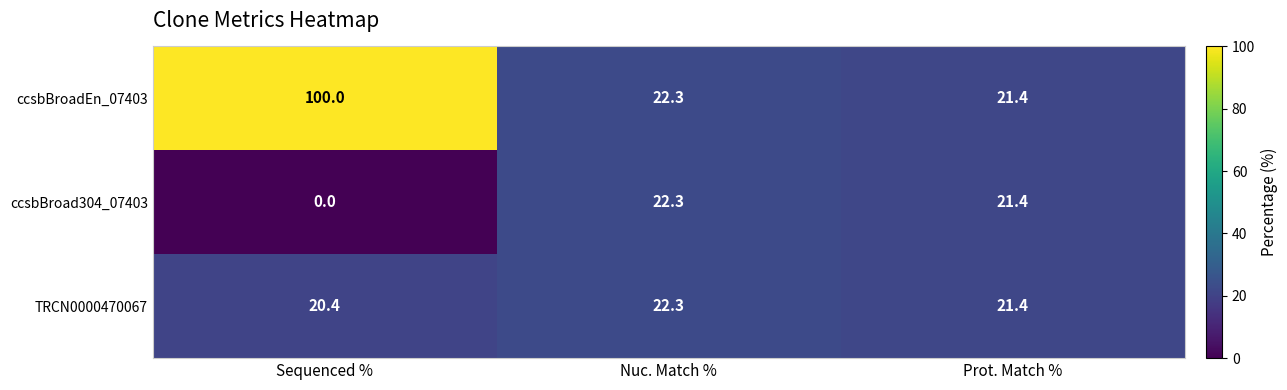

What is the difference between the maximum and minimum values in the ccsbBroadEn_07403 series?

78.6